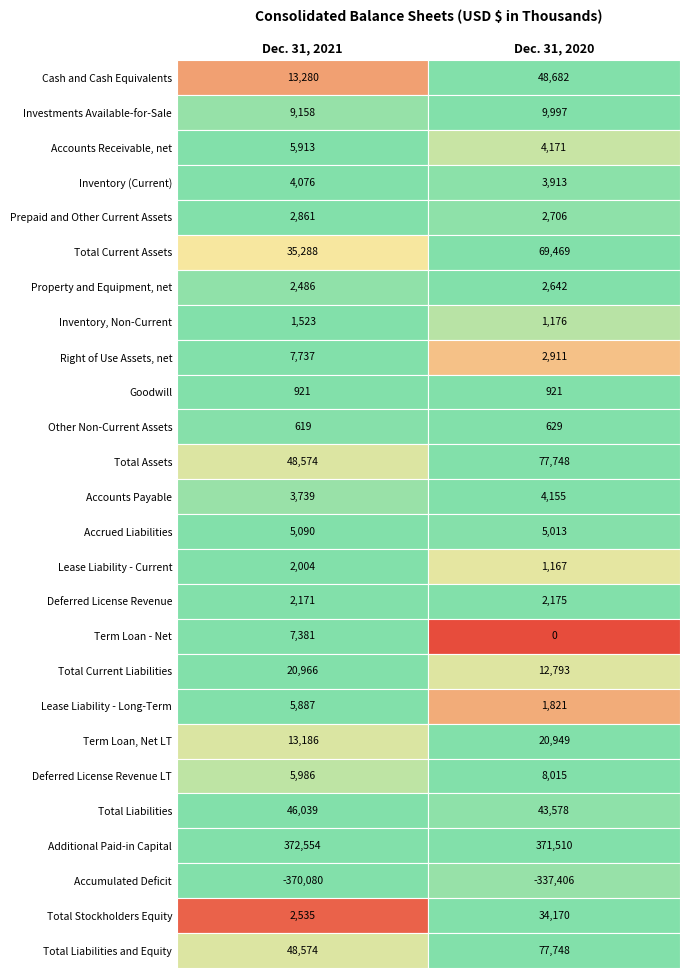

What is the difference between the highest and lowest values at 1?

708916